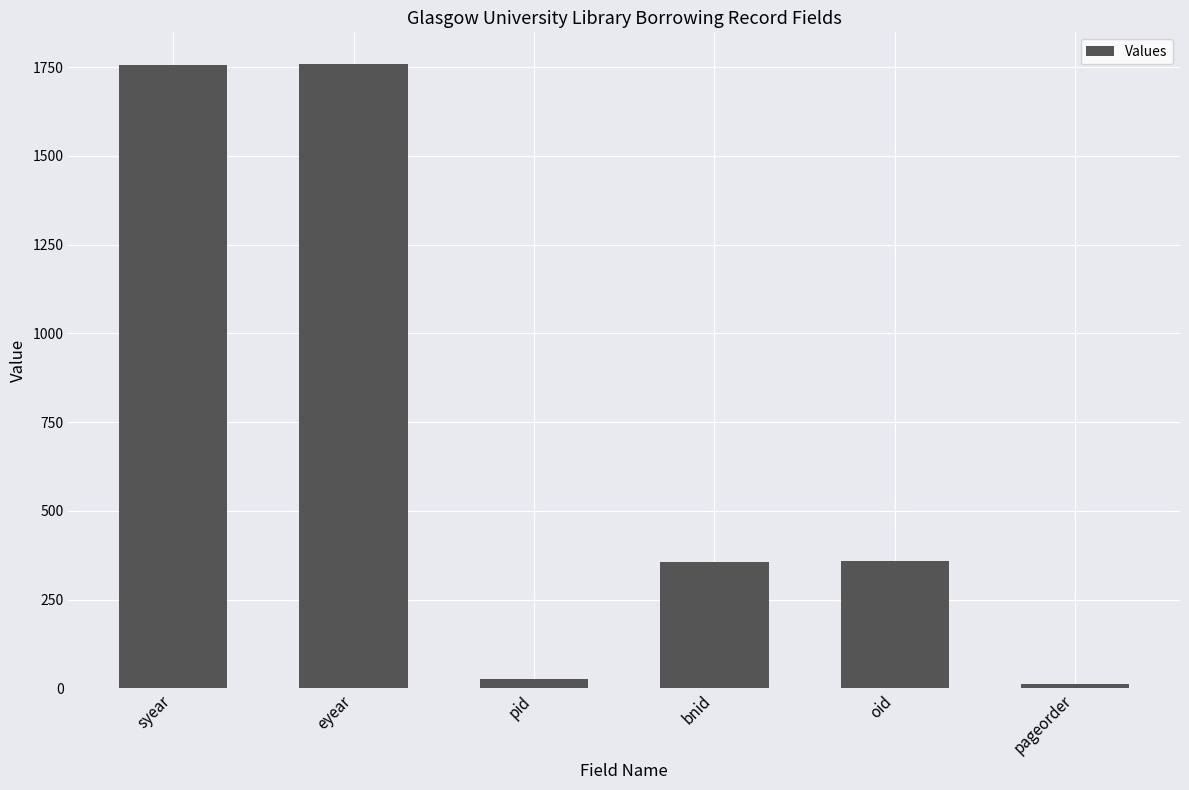

What is the sum of all values?

4271